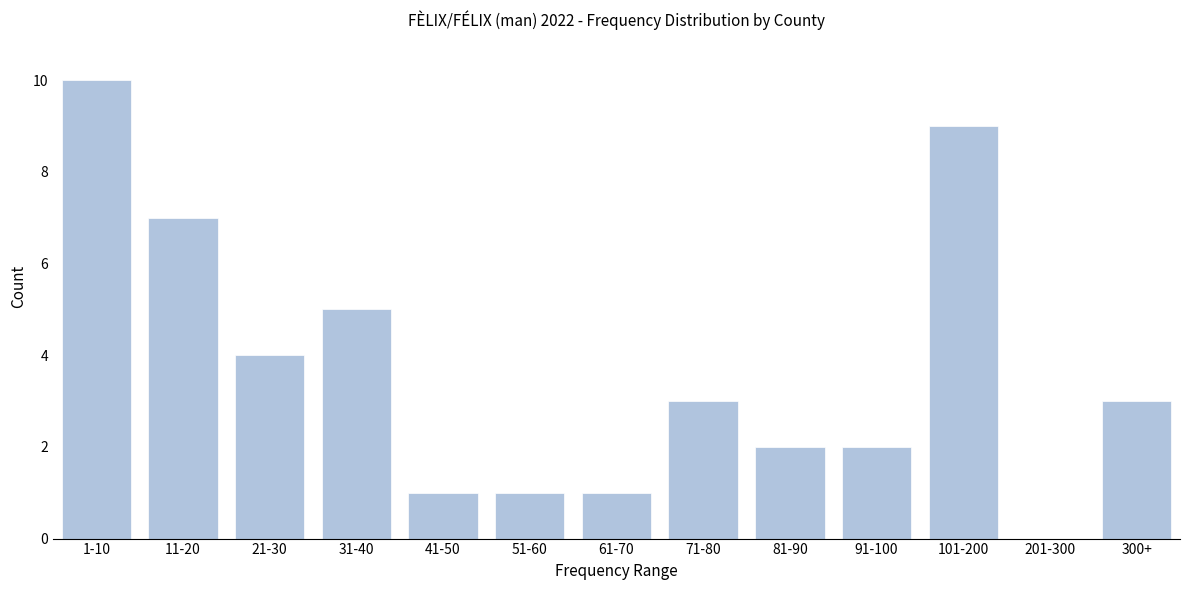

Reading left to right, transcribe all the data shown in this chart.

1-10=10	11-20=7	21-30=4	31-40=5	41-50=1	51-60=1	61-70=1	71-80=3	81-90=2	91-100=2	101-200=9	201-300=0	300+=3